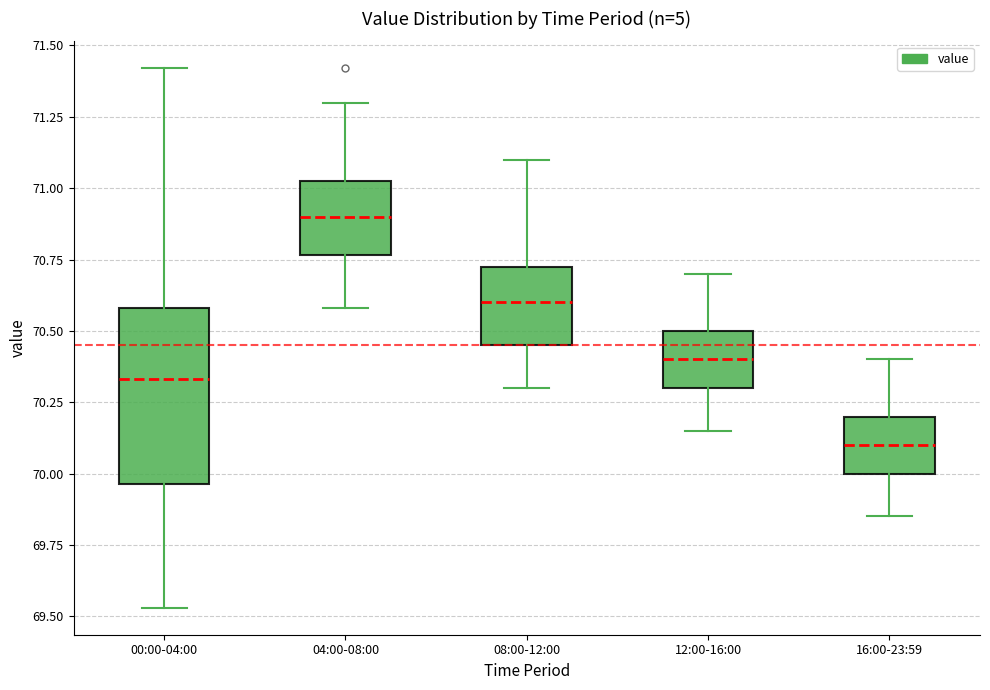

Where does the upper whisker of the box for 08:00-12:00 end on the y-axis? The values are not printed on the chart, so give them approximately, as read against the axis.

71.10